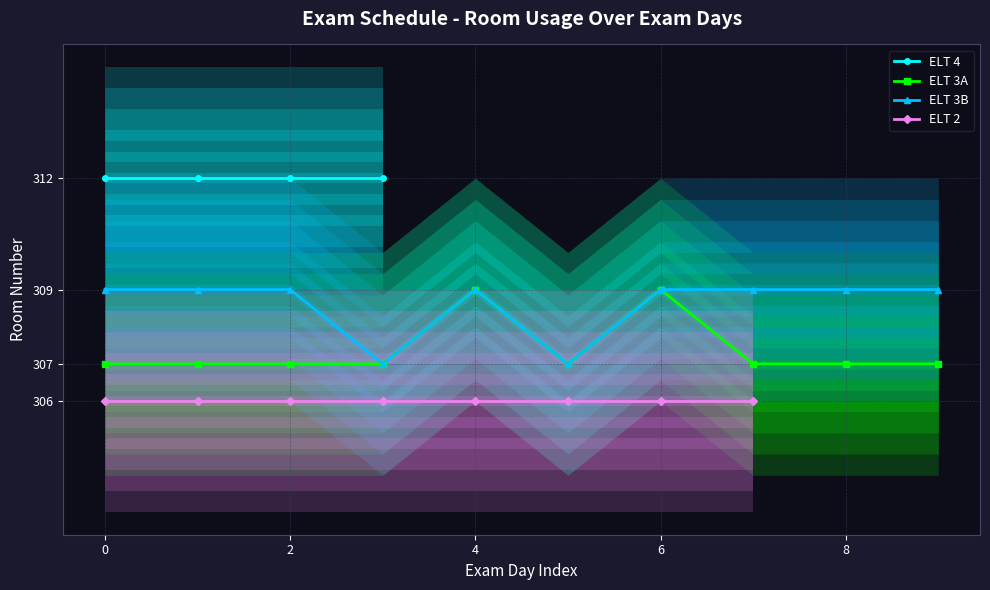

True or false: ELT 3B and ELT 3A cross at least once.

False